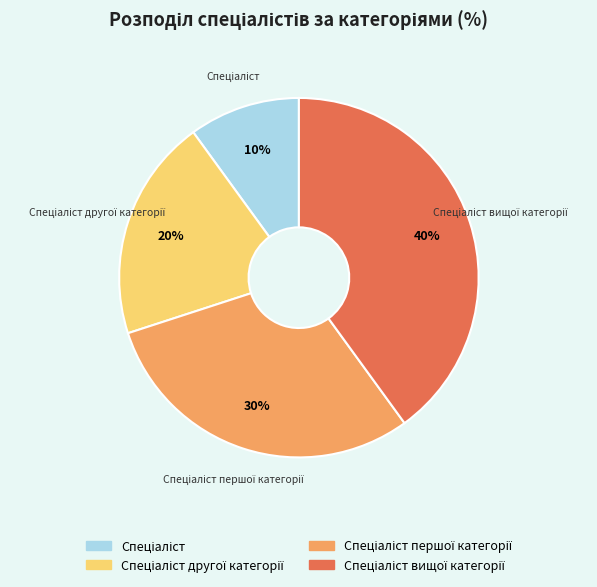

To the nearest percent, what is the difference between the largest and smallest slice percentages?

30%